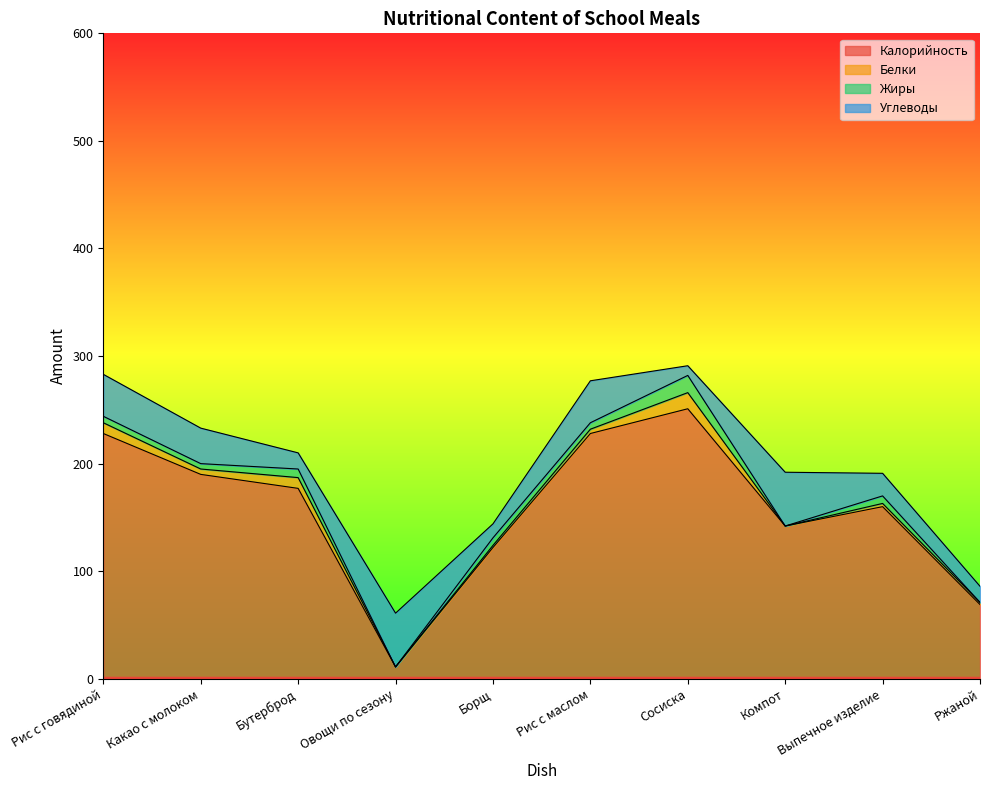

Reading left to right, what are all the values shown in this chart?

Калорийность: Рис с говядиной=228	Какао с молоком=190	Бутерброд=177	Овощи по сезону=11	Борщ=122	Рис с маслом=228	Сосиска=251	Компот=142	Выпечное изделие=160	Ржаной=69
Белки: Рис с говядиной=10	Какао с молоком=5	Бутерброд=10	Овощи по сезону=0	Борщ=2	Рис с маслом=4	Сосиска=15	Компот=0	Выпечное изделие=3	Ржаной=2
Жиры: Рис с говядиной=6	Какао с молоком=5	Бутерброд=8	Овощи по сезону=0	Борщ=7	Рис с маслом=6	Сосиска=16	Компот=0	Выпечное изделие=7	Ржаной=0
Углеводы: Рис с говядиной=39	Какао с молоком=33	Бутерброд=15	Овощи по сезону=50	Борщ=13	Рис с маслом=39	Сосиска=9	Компот=50	Выпечное изделие=21	Ржаной=15